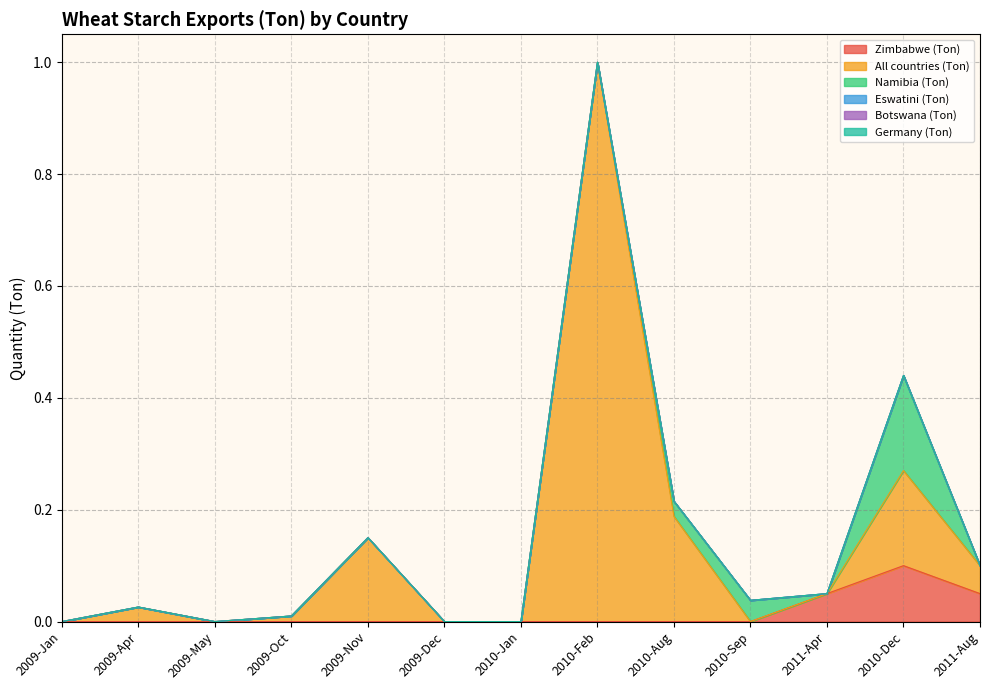

What position from the right is 2009-May?

11